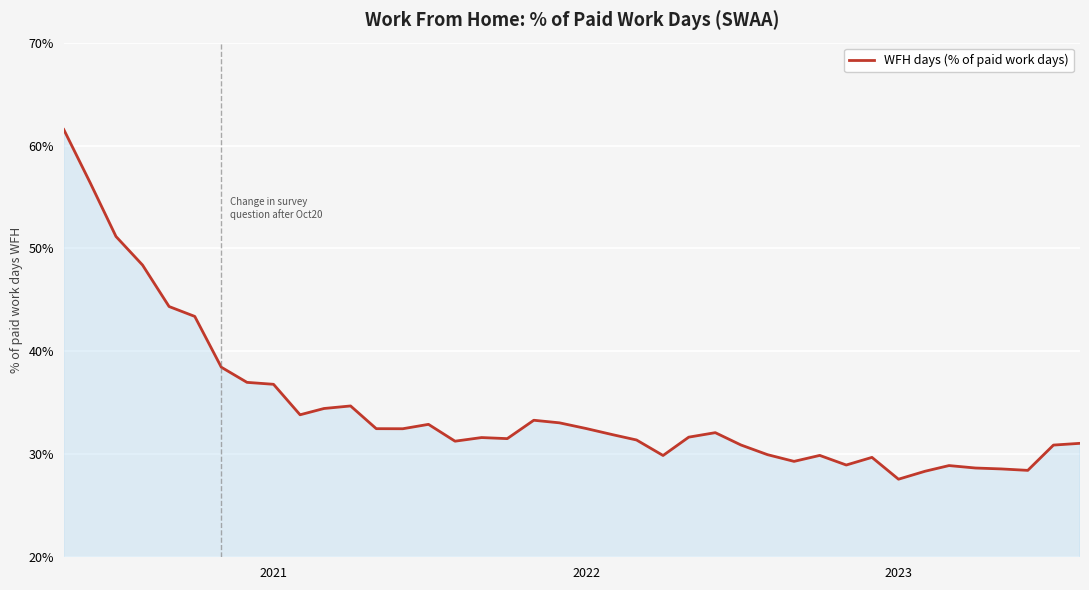

What is the difference between the second highest and second lowest values?

28.0